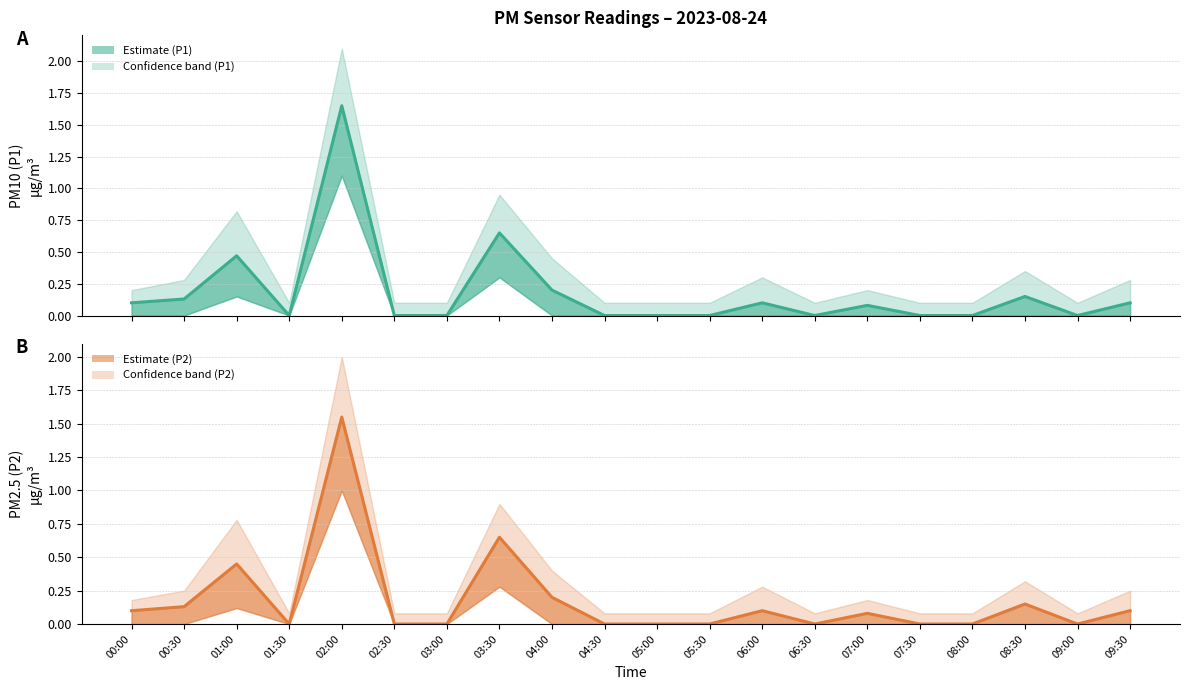

True or false: P1 centre and P2 centre cross at least once.

False